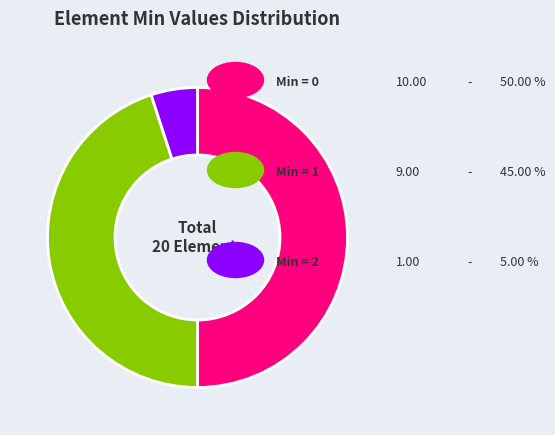

Count the number of slices in the pie.

3